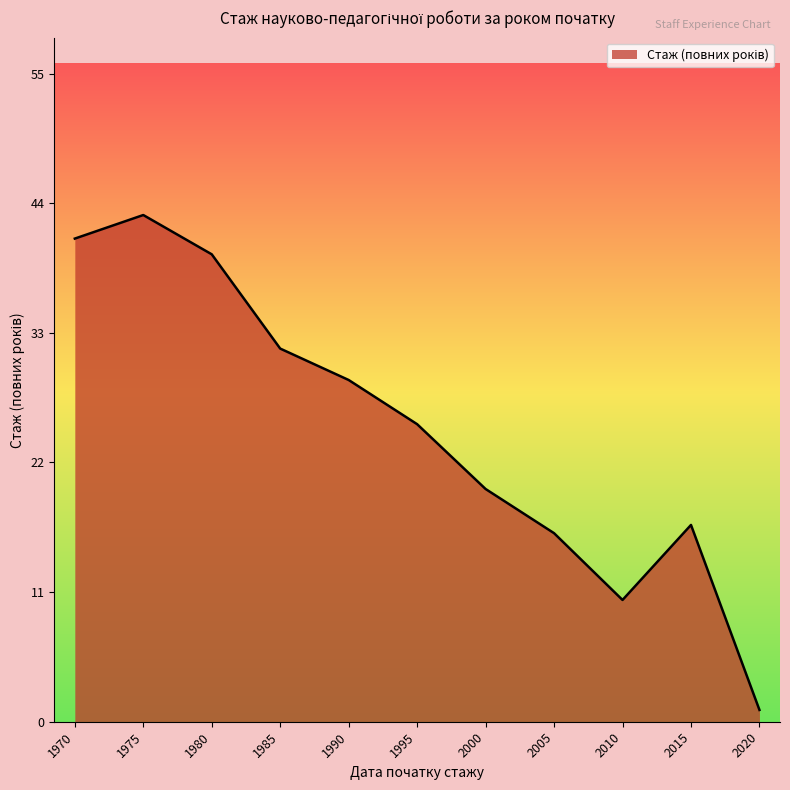

What value does the data have at 2015?

16.7